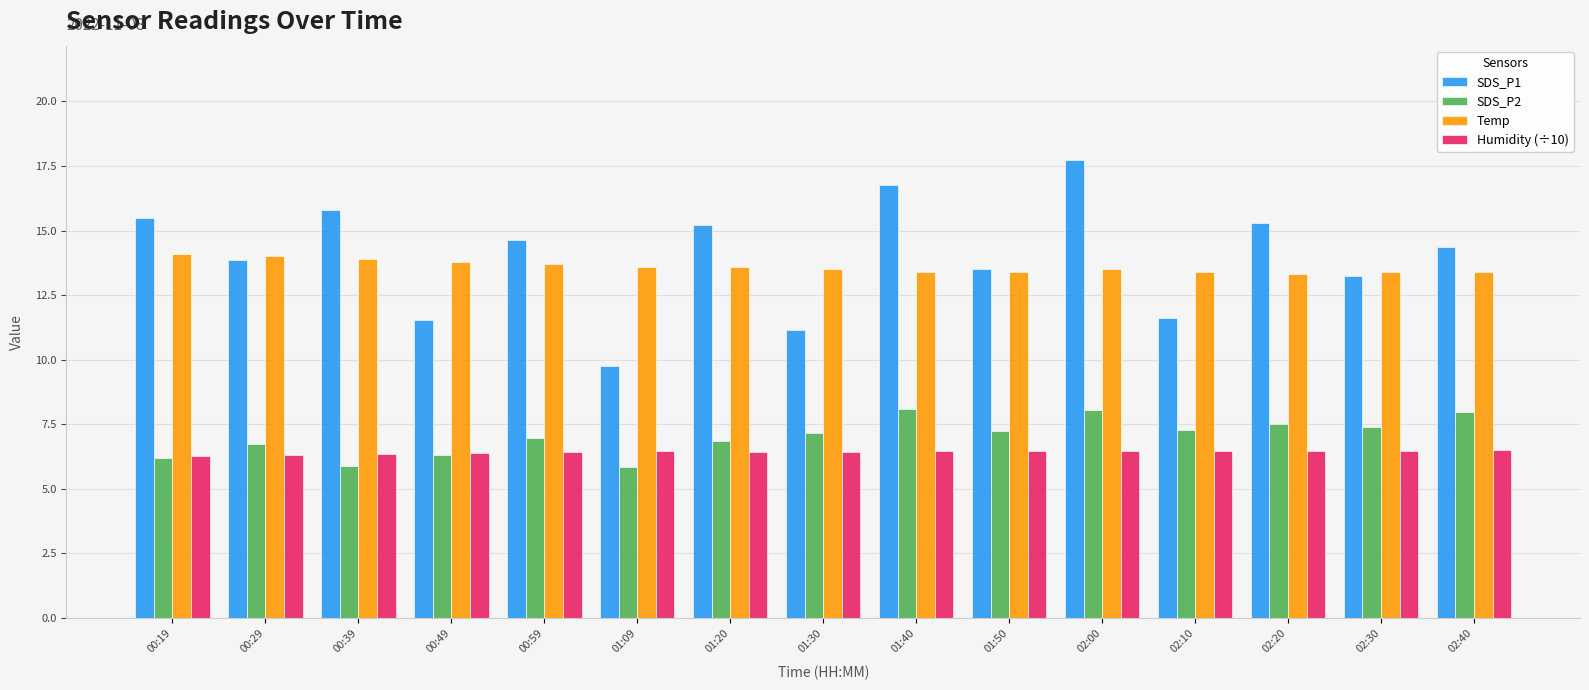

What is the minimum value for Humidity (÷10)?

6.3